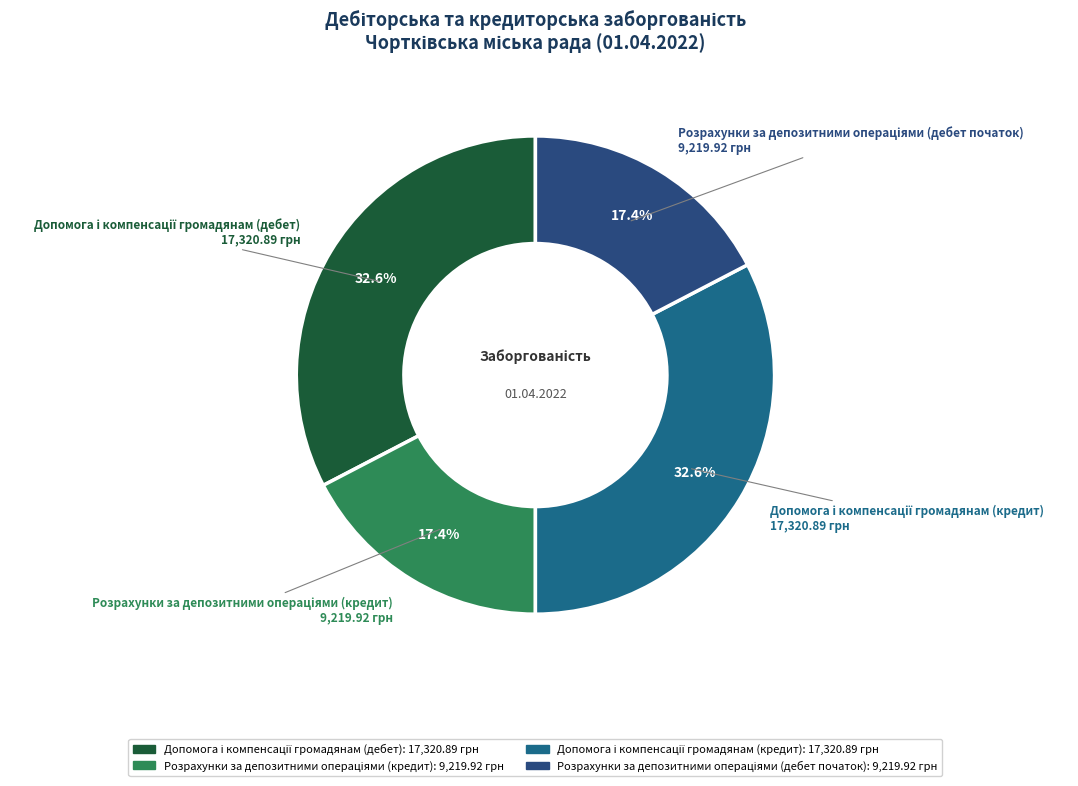

Does any single category account for the majority?

No